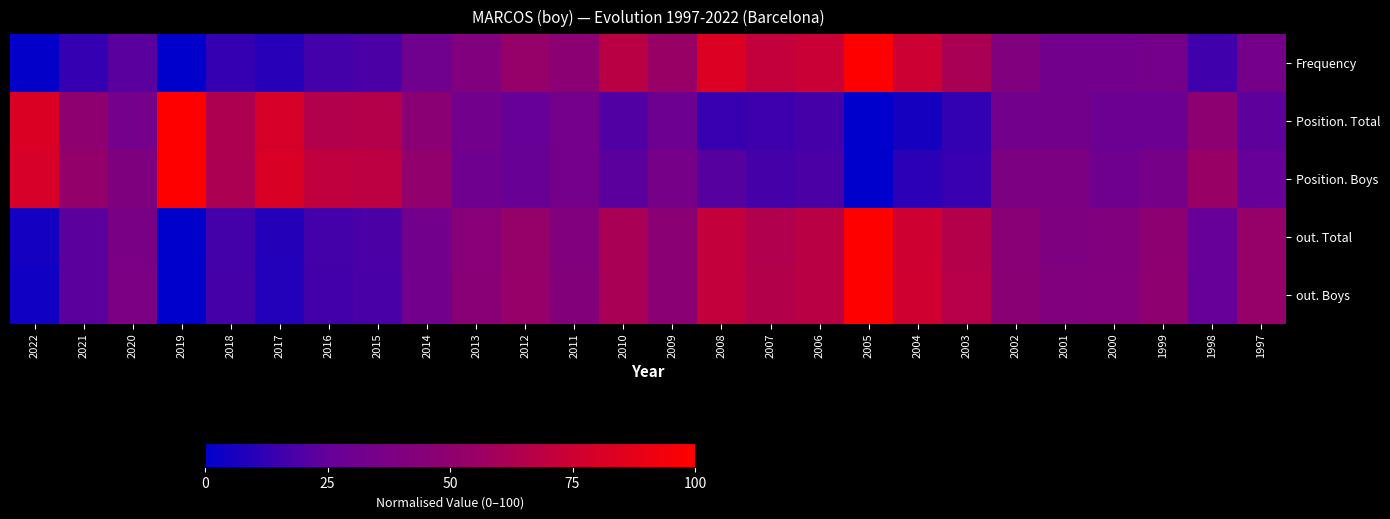

What is the total value across all series at 2009?

211.8